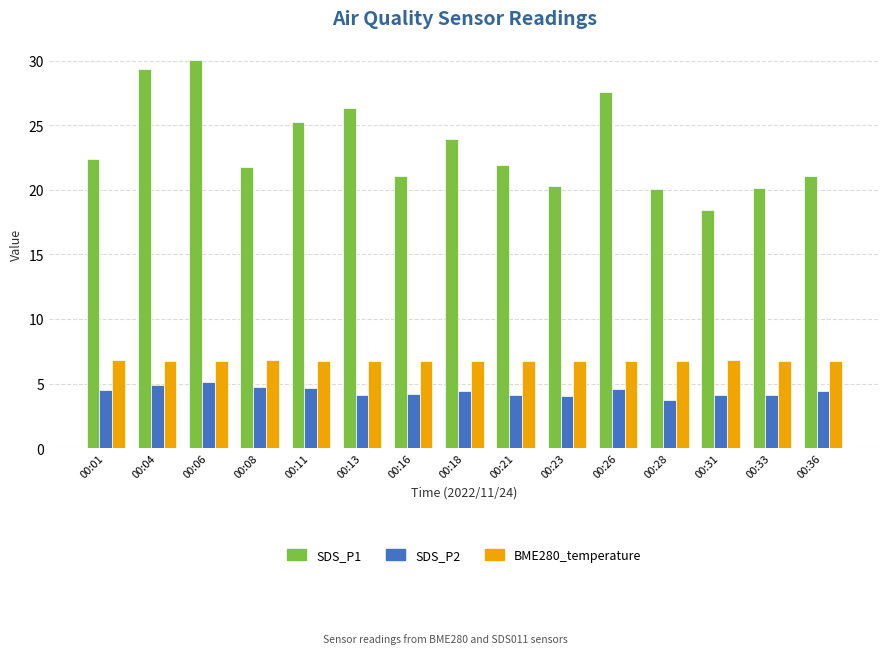

The value of BME280_temperature at 00:11 is 6.8. True or false?

True